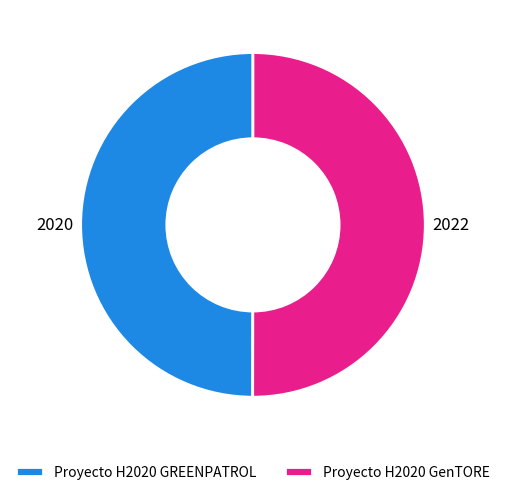

How many slices are in this pie chart?

2